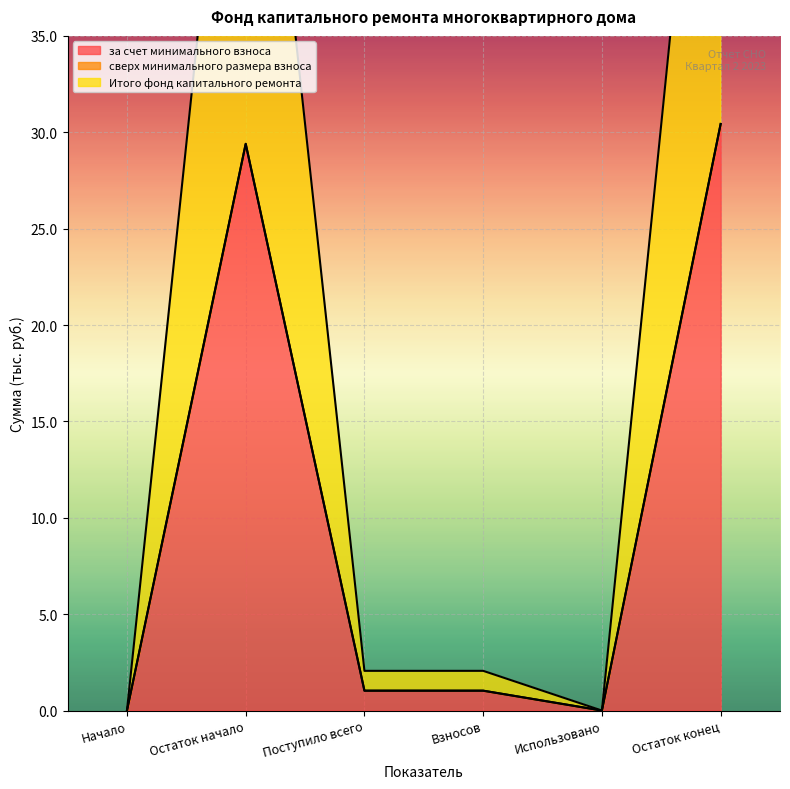

How many lines are shown in the chart?

2